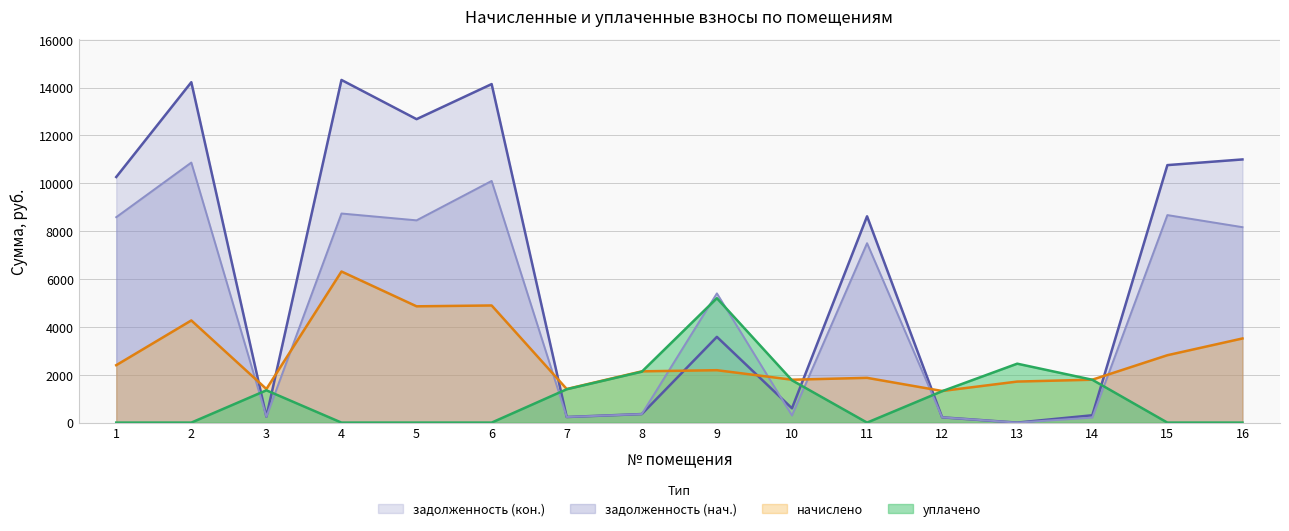

How many lines are shown in the chart?

4